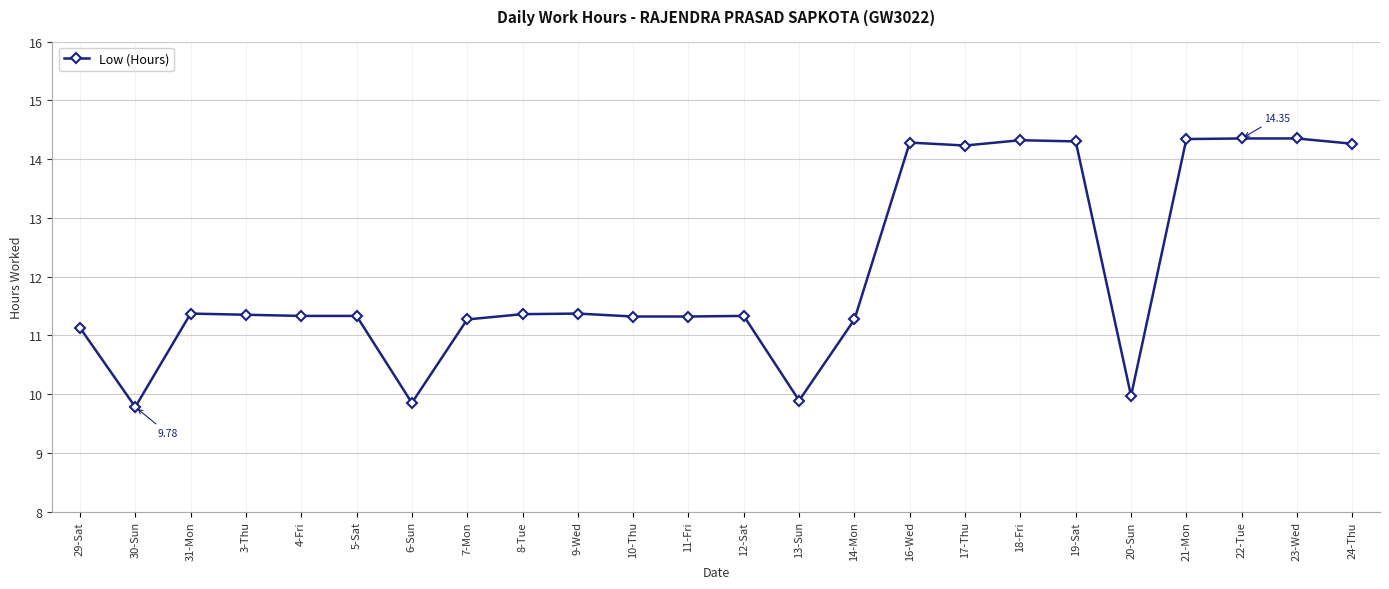

Which label corresponds to the smallest value in the chart?

30-Sun